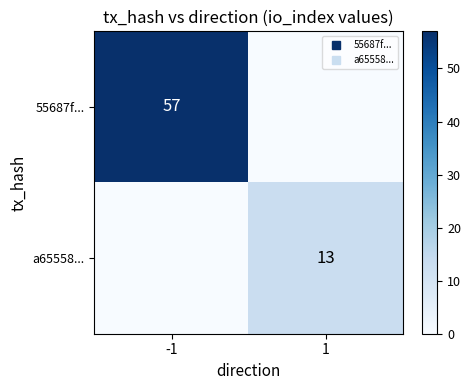

Read the a65558... value at 1, to the nearest 5.

15